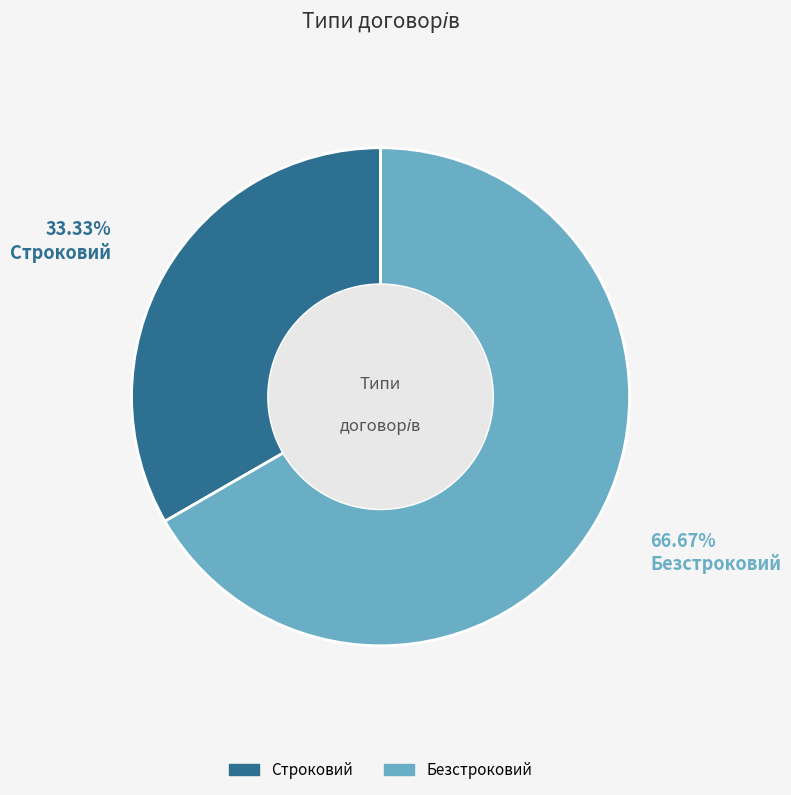

Is there a majority slice in this chart?

Yes